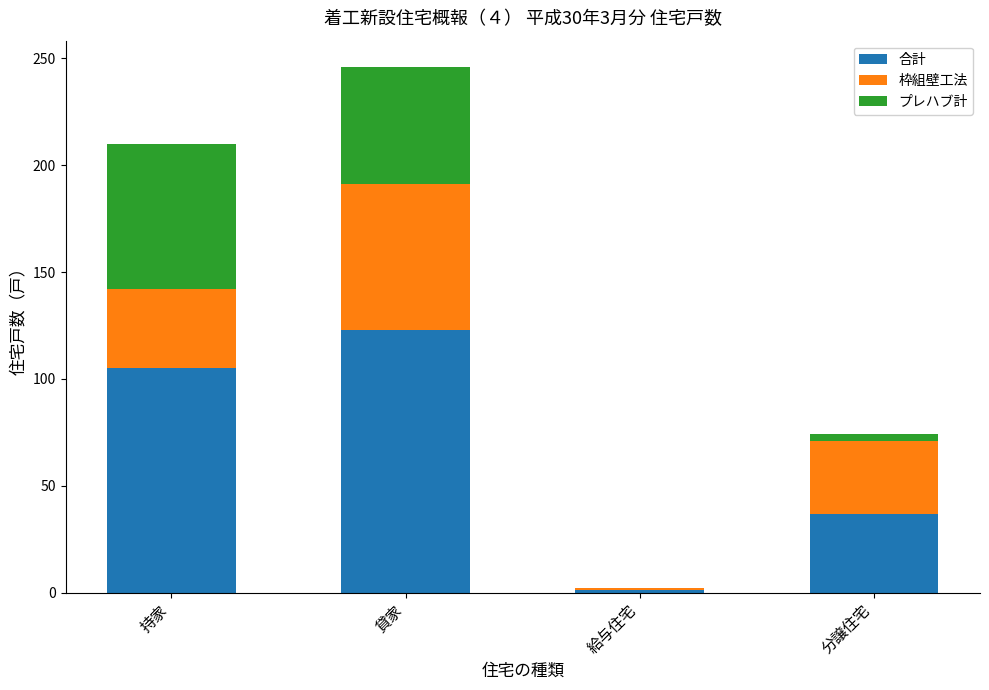

The value of 合計 at 分譲住宅 is 37. True or false?

True